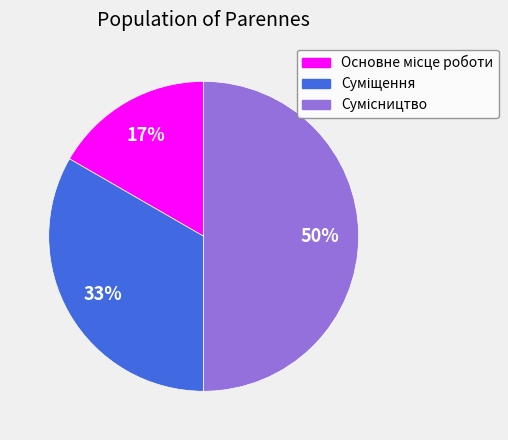

To the nearest percent, what is the average slice percentage?

33%